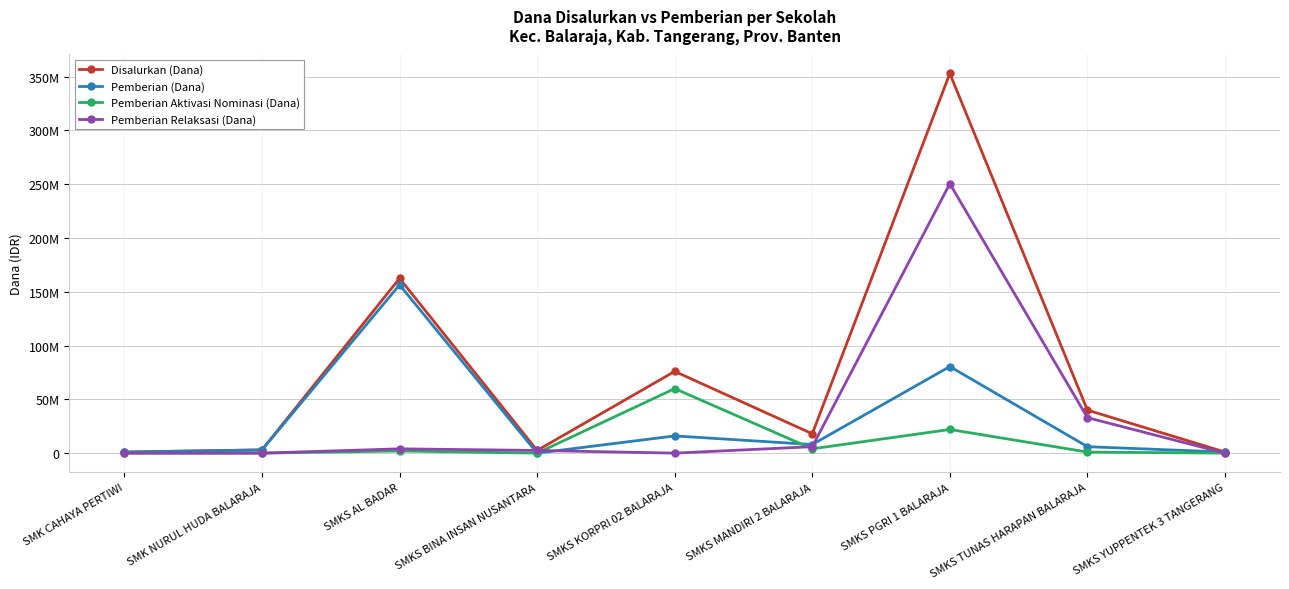

After their last crossing, which series has the higher values: Pemberian (Dana) or Pemberian Relaksasi (Dana)?

Pemberian (Dana)